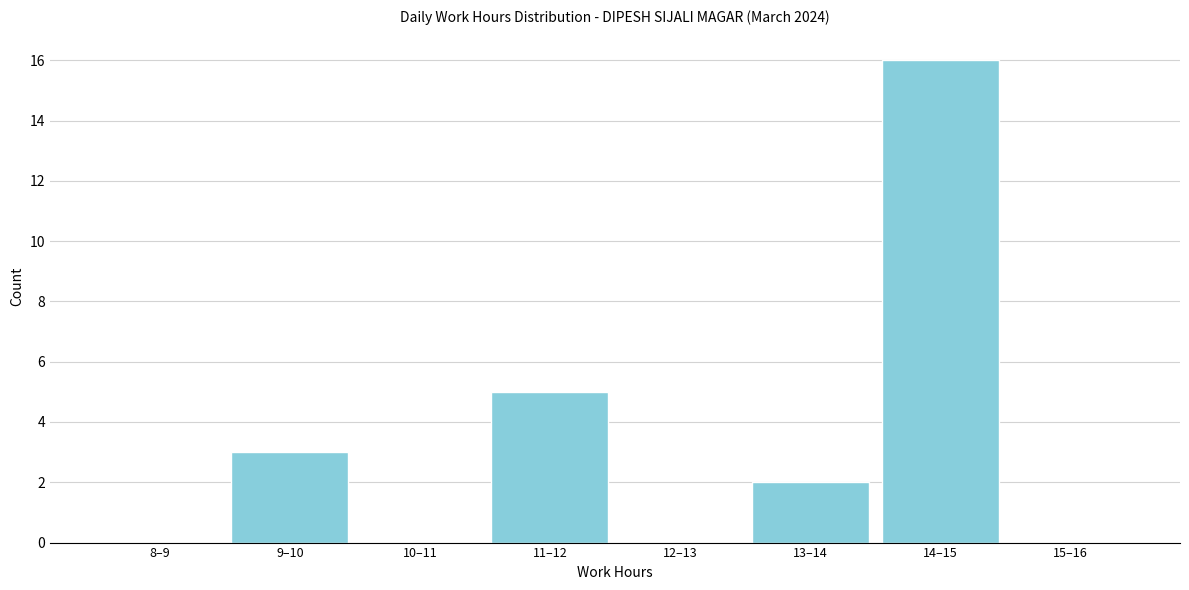

Reading left to right, extract all data points from this chart.

8–9=0	9–10=3	10–11=0	11–12=5	12–13=0	13–14=2	14–15=16	15–16=0